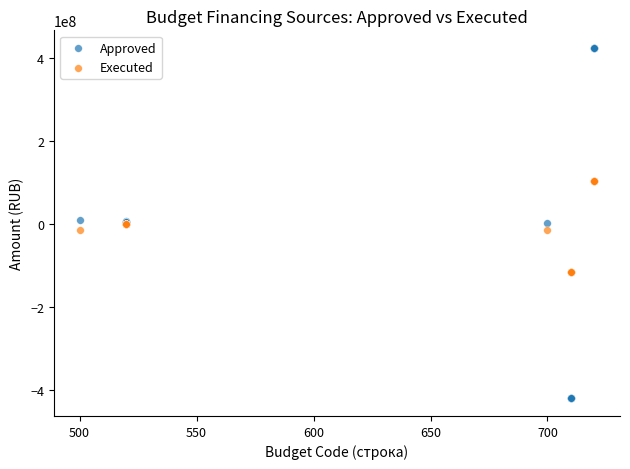

Which series contains the highest Y value?

Approved